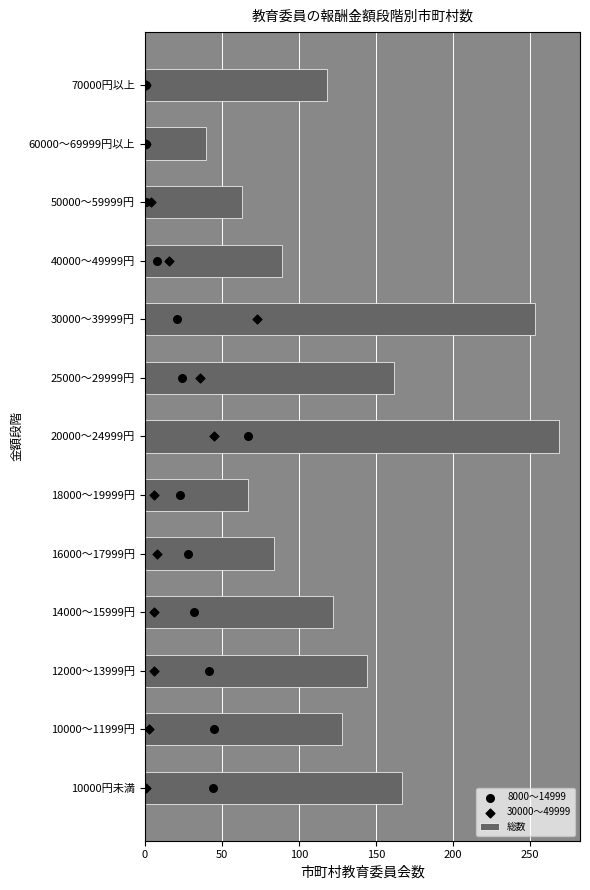

Which series has the largest Y range (max minus min)?

総数